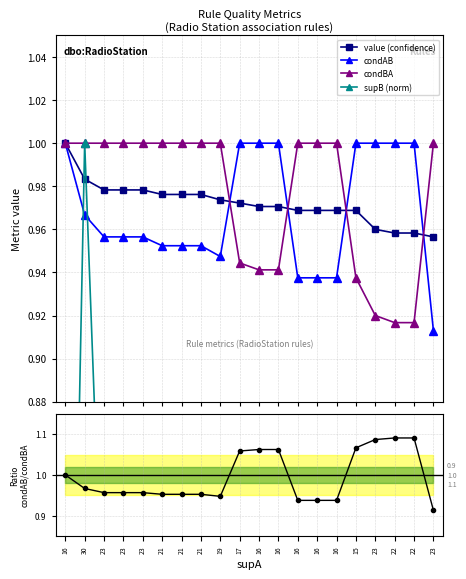

At how many categories does at least one series exceed 0?

20